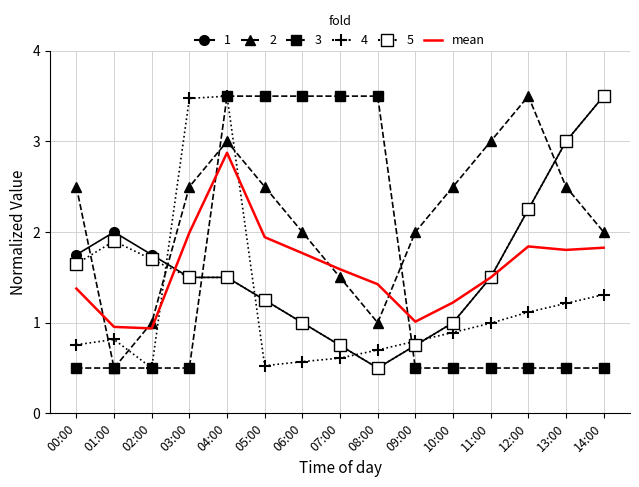

What is the minimum value shown in the chart?

0.5